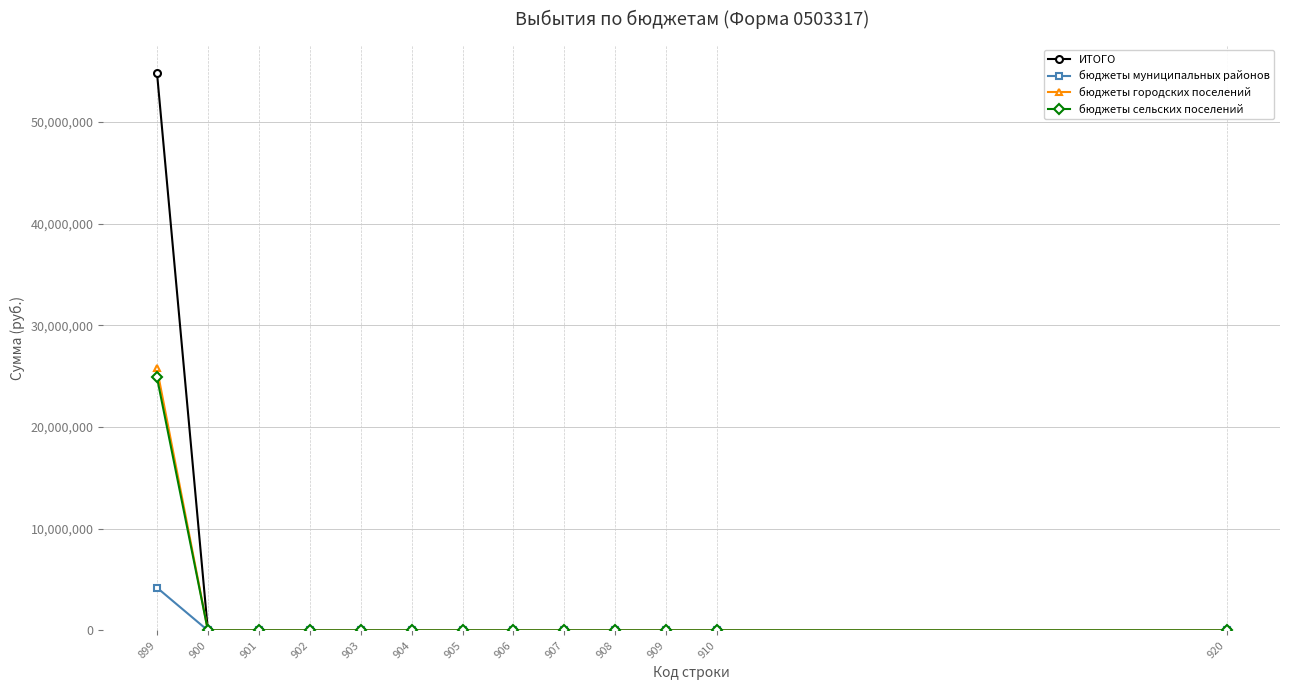

Is this an area chart (filled region under the line)?

No